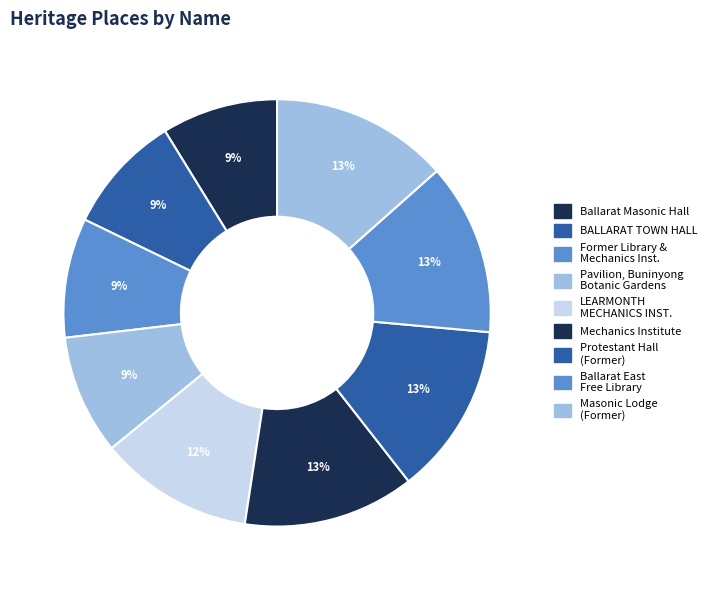

How many segments does this pie chart have?

9